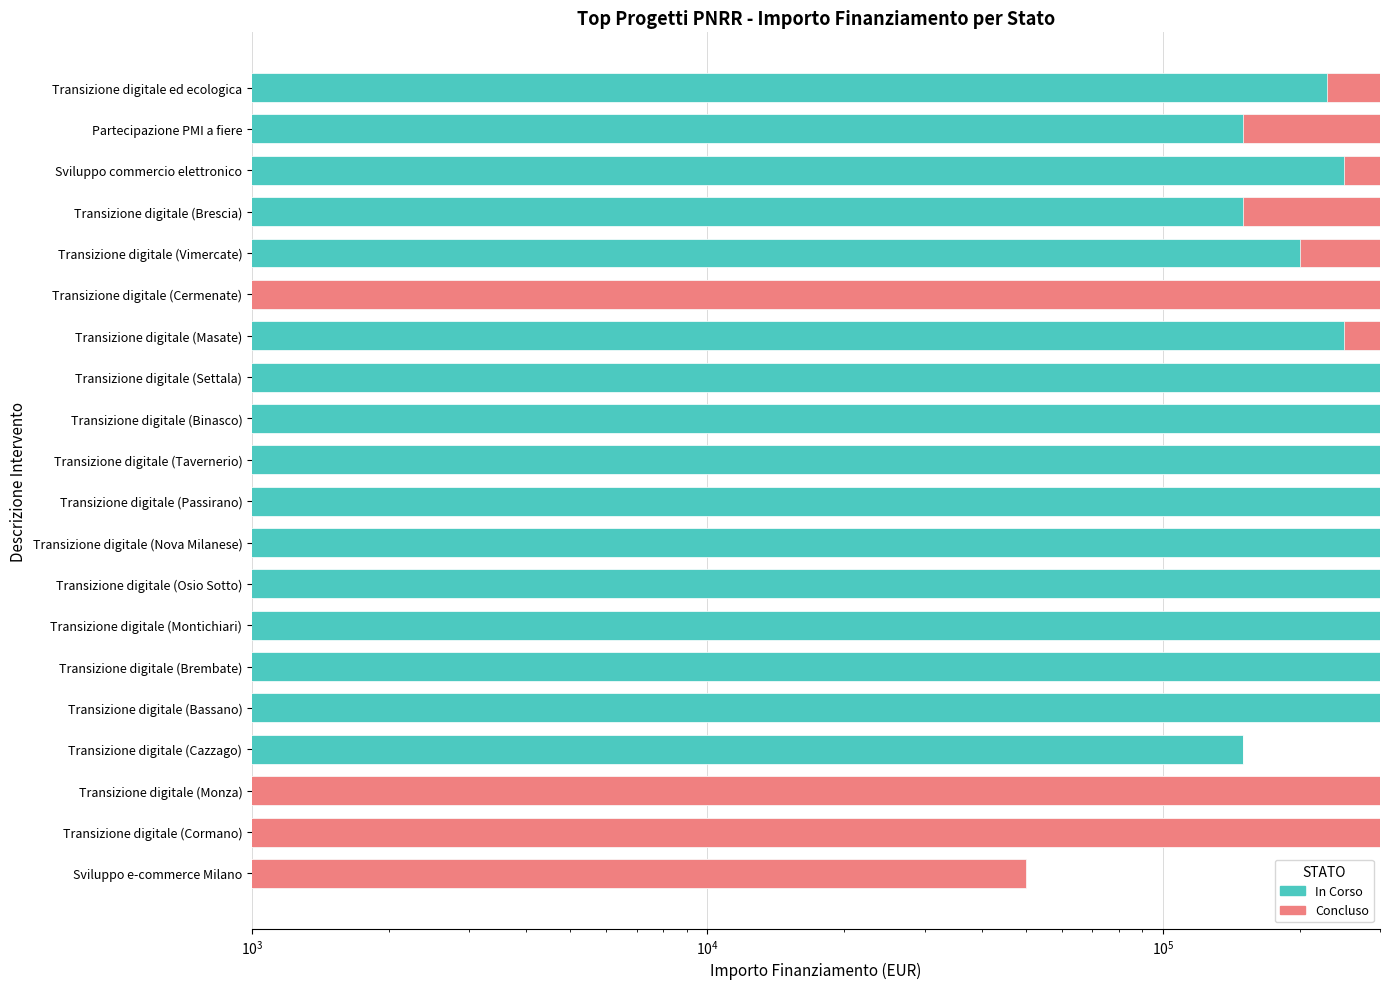

What is the total value across all series at Transizione digitale (Tavernerio)?

300000